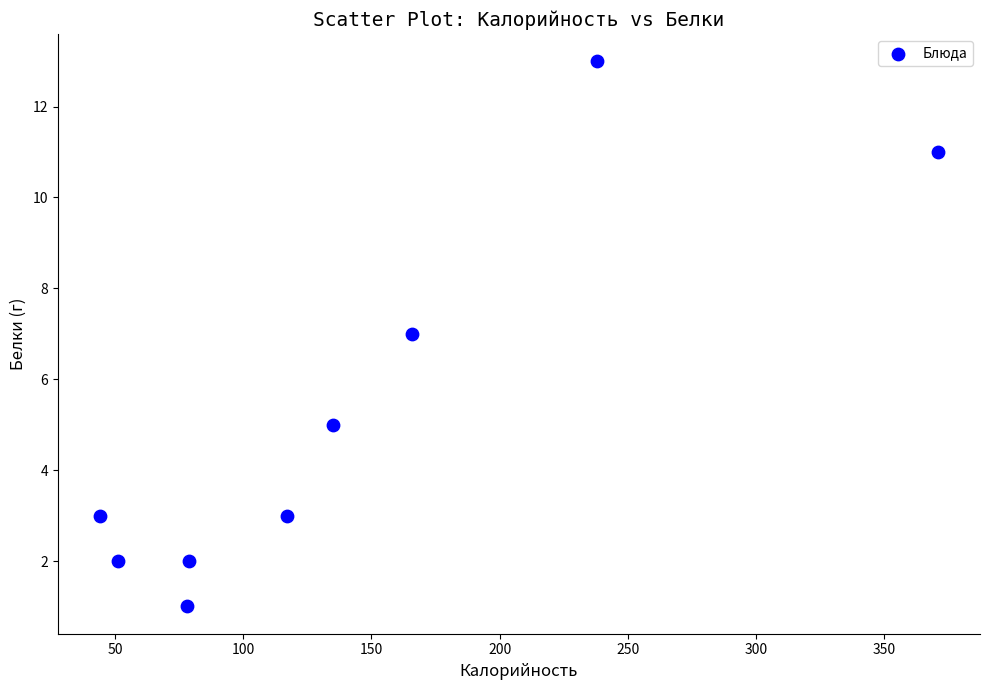

What is the average X value?

142